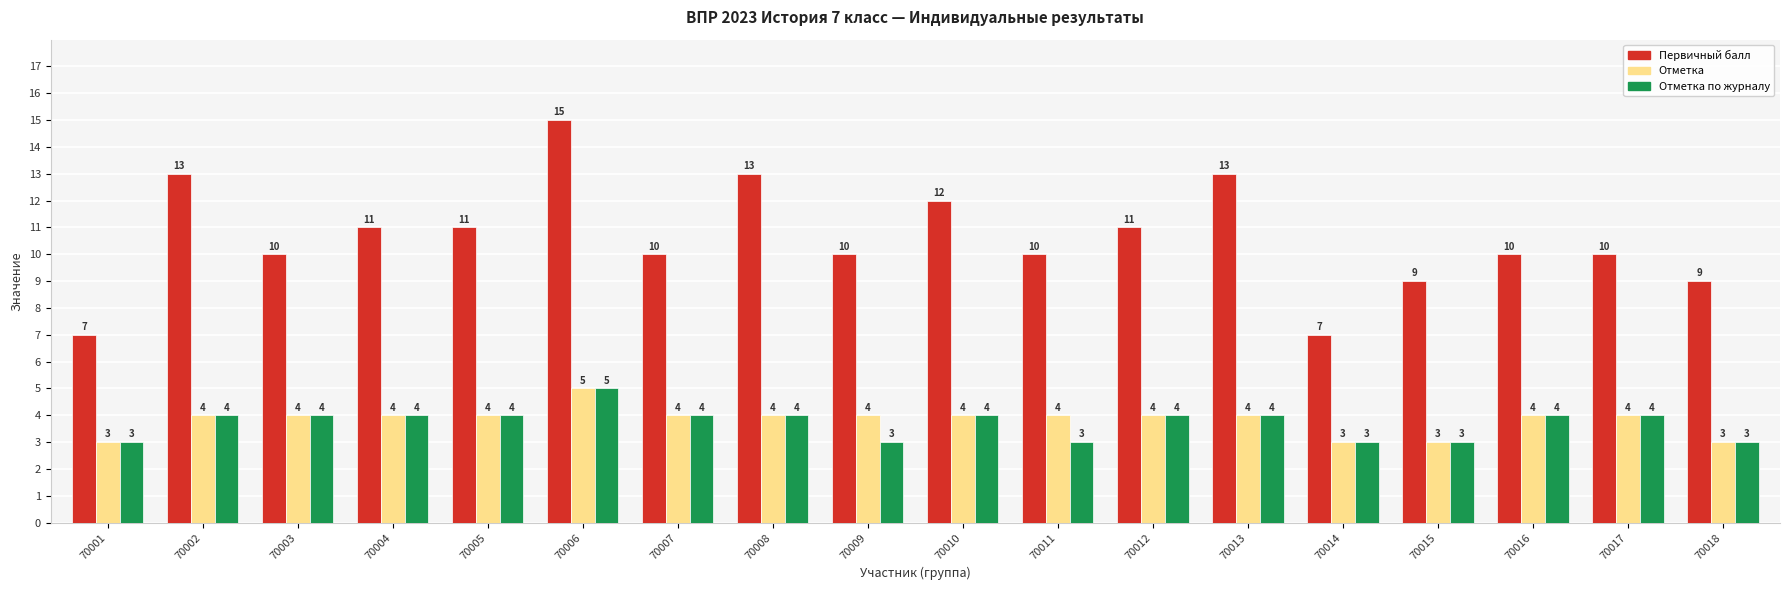

What is the smallest value displayed?

3